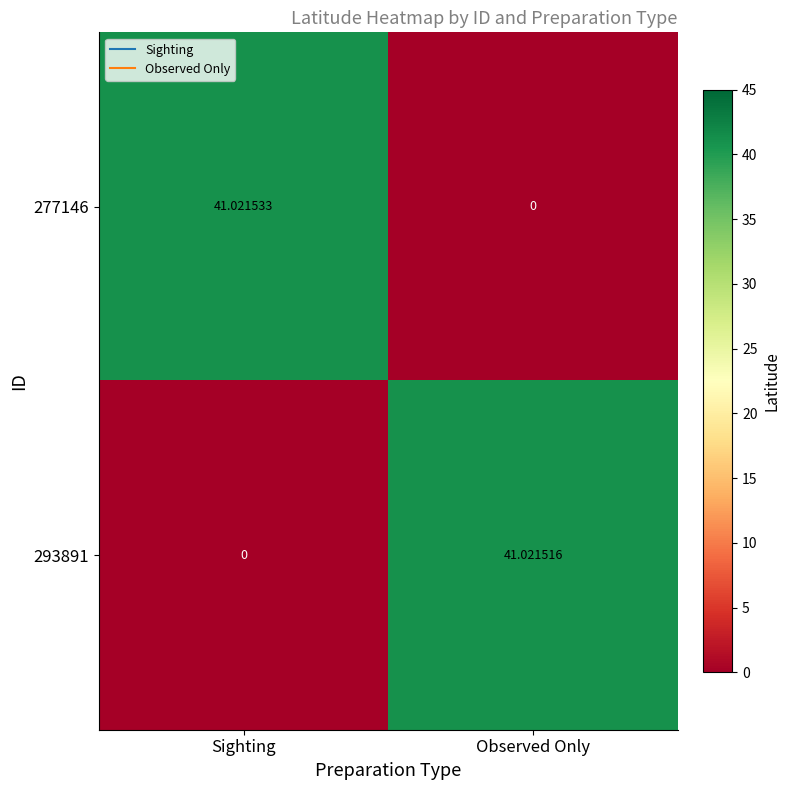

Which category has the lowest value in the 293891 series?

Sighting